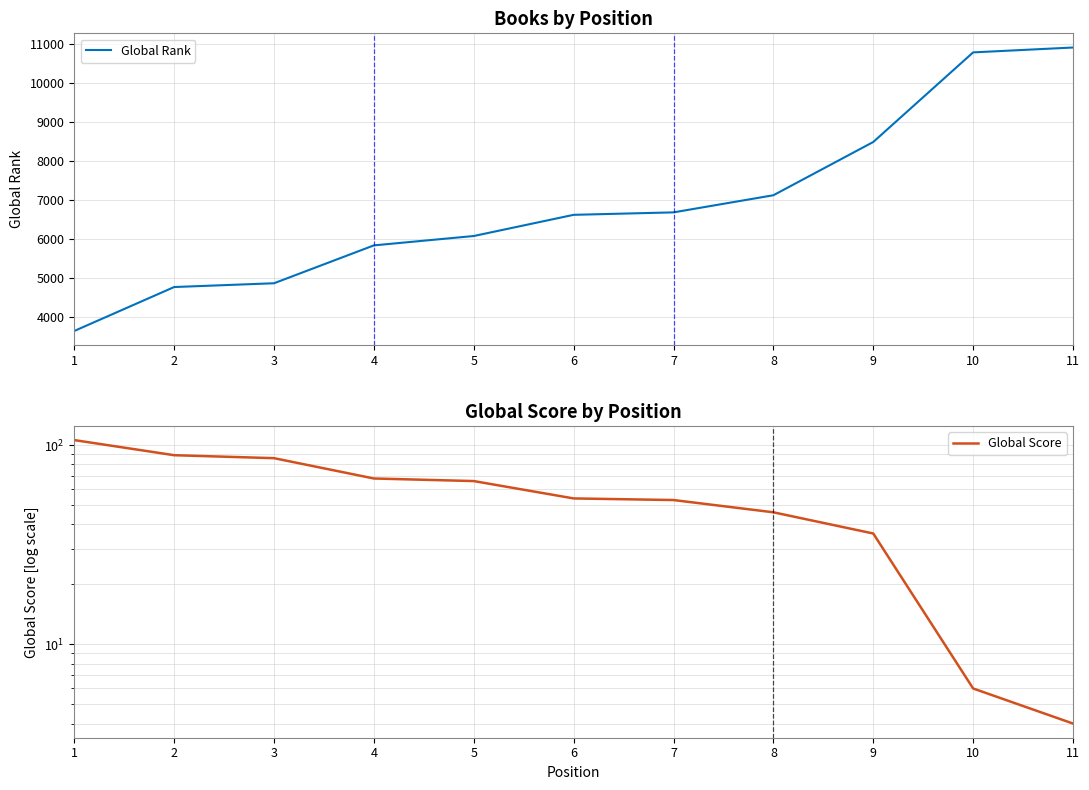

What is the difference between the highest and lowest values at 7?

6623